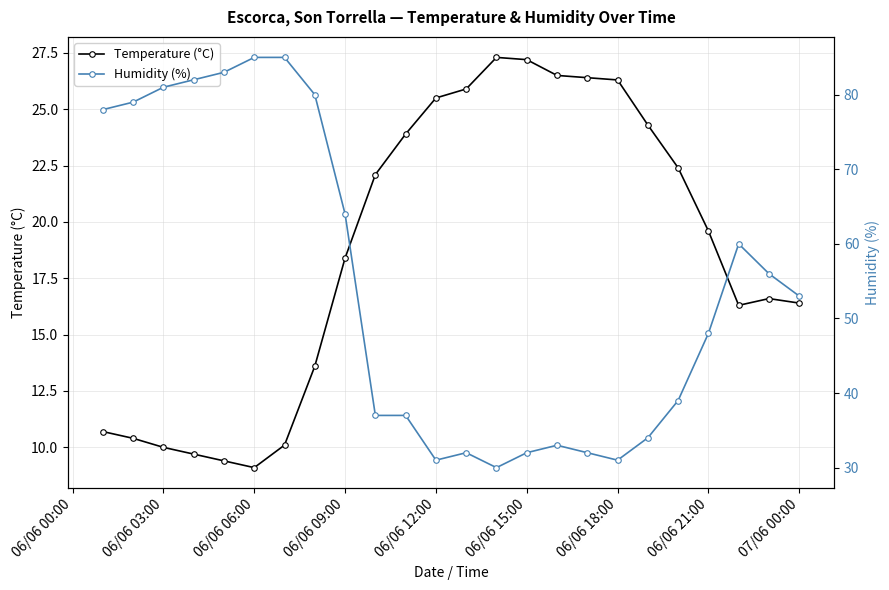

Reading left to right, list all the values displayed in this chart.

Temperature (°C): 10.7	10.4	10.0	9.7	9.4	9.1	10.1	13.6	18.4	22.1	23.9	25.5	25.9	27.3	27.2	26.5	26.4	26.3	24.3	22.4	19.6	16.3	16.6	16.4
Humidity (%): 78.0	79.0	81.0	82.0	83.0	85.0	85.0	80.0	64.0	37.0	37.0	31.0	32.0	30.0	32.0	33.0	32.0	31.0	34.0	39.0	48.0	60.0	56.0	53.0